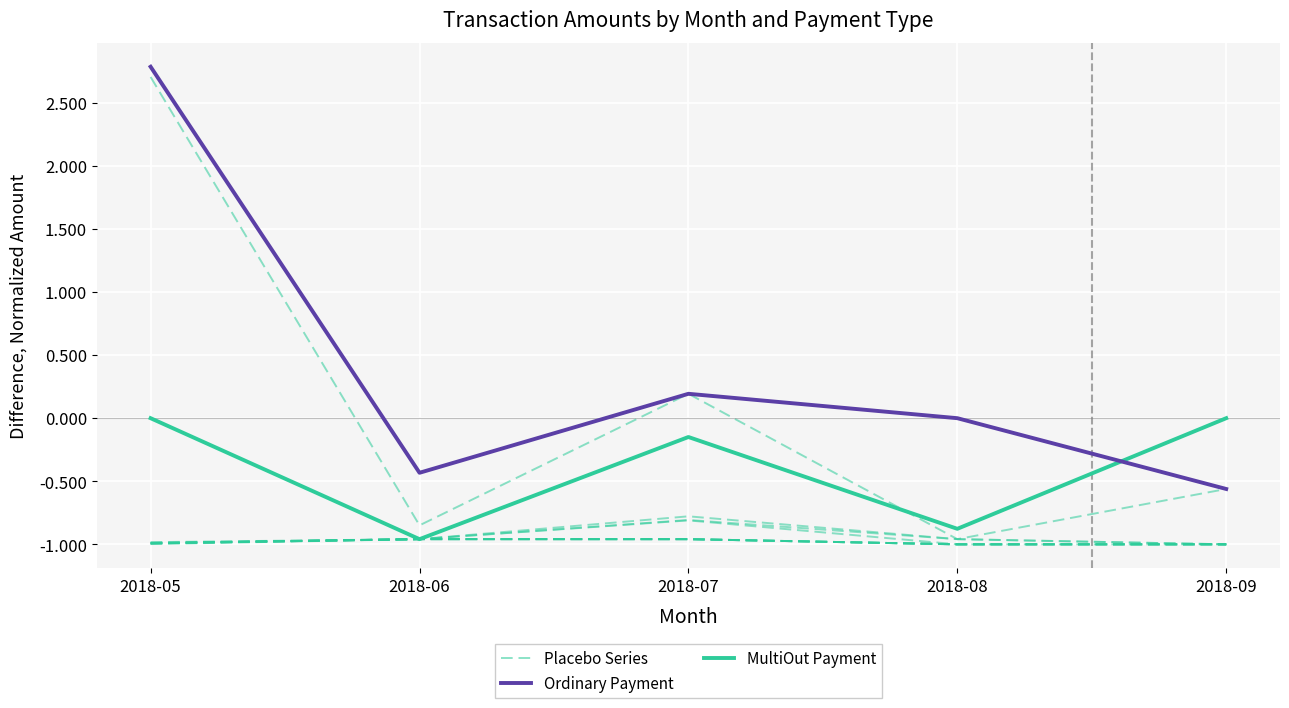

At which category is the sum across all series the highest?

2018-05